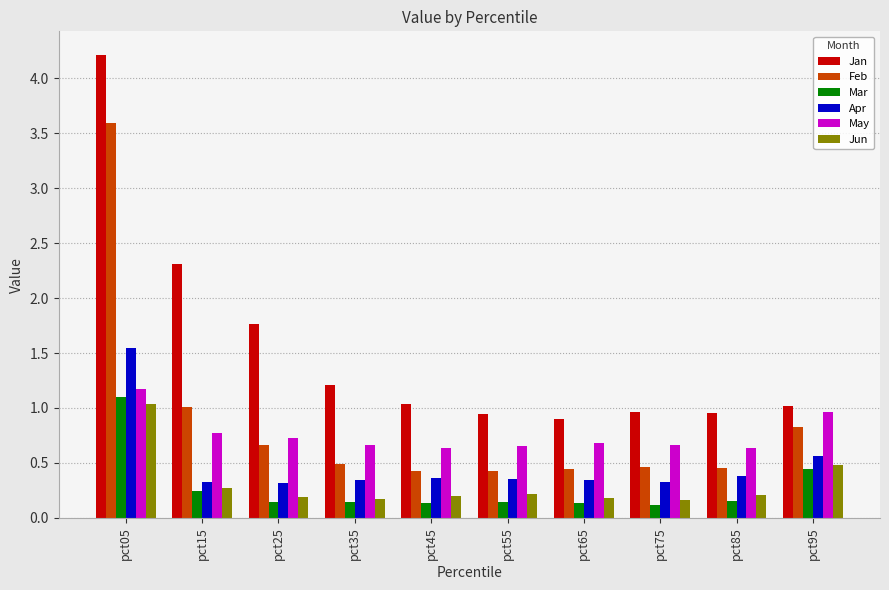

Which series has the largest range (max minus min)?

Jan